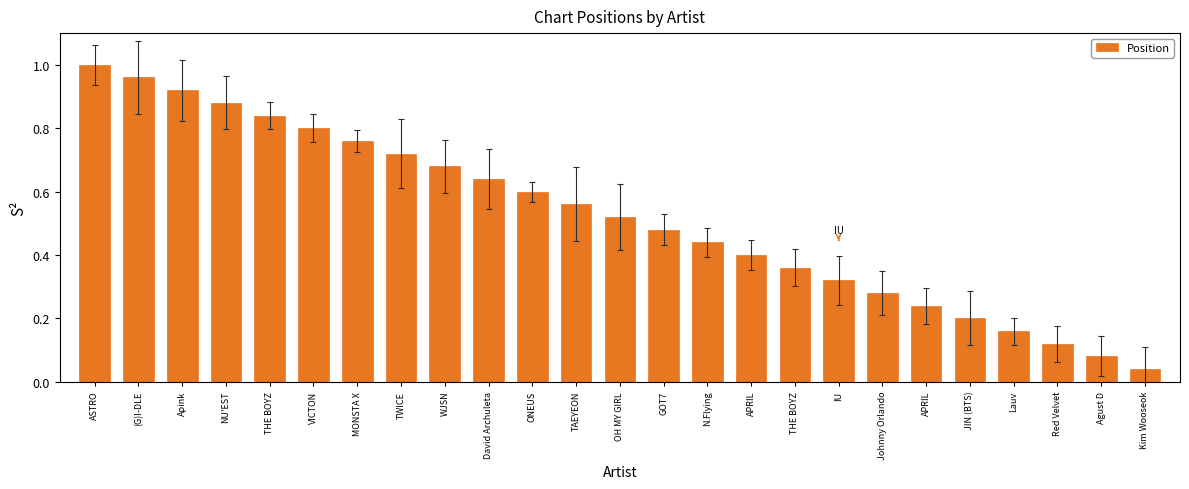

Reading right to left, extract all data points from this chart.

0.0	0.1	0.1	0.2	0.2	0.2	0.3	0.3	0.4	0.4	0.4	0.5	0.5	0.6	0.6	0.6	0.7	0.7	0.8	0.8	0.8	0.9	0.9	1.0	1.0